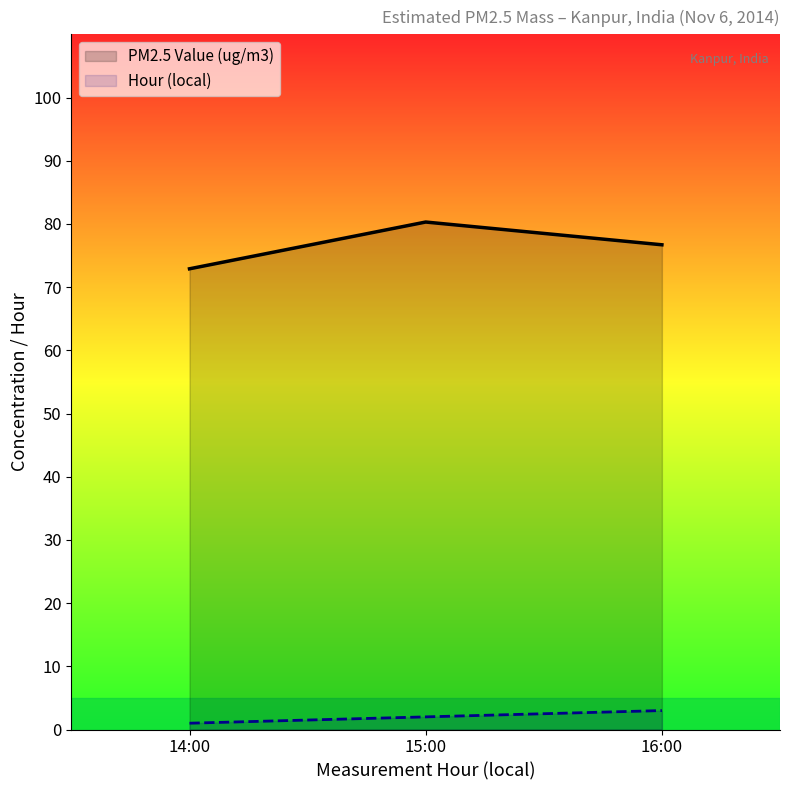

List the series in order of their peak value, lowest first.

Hour (local), PM2.5 Value (ug/m3)